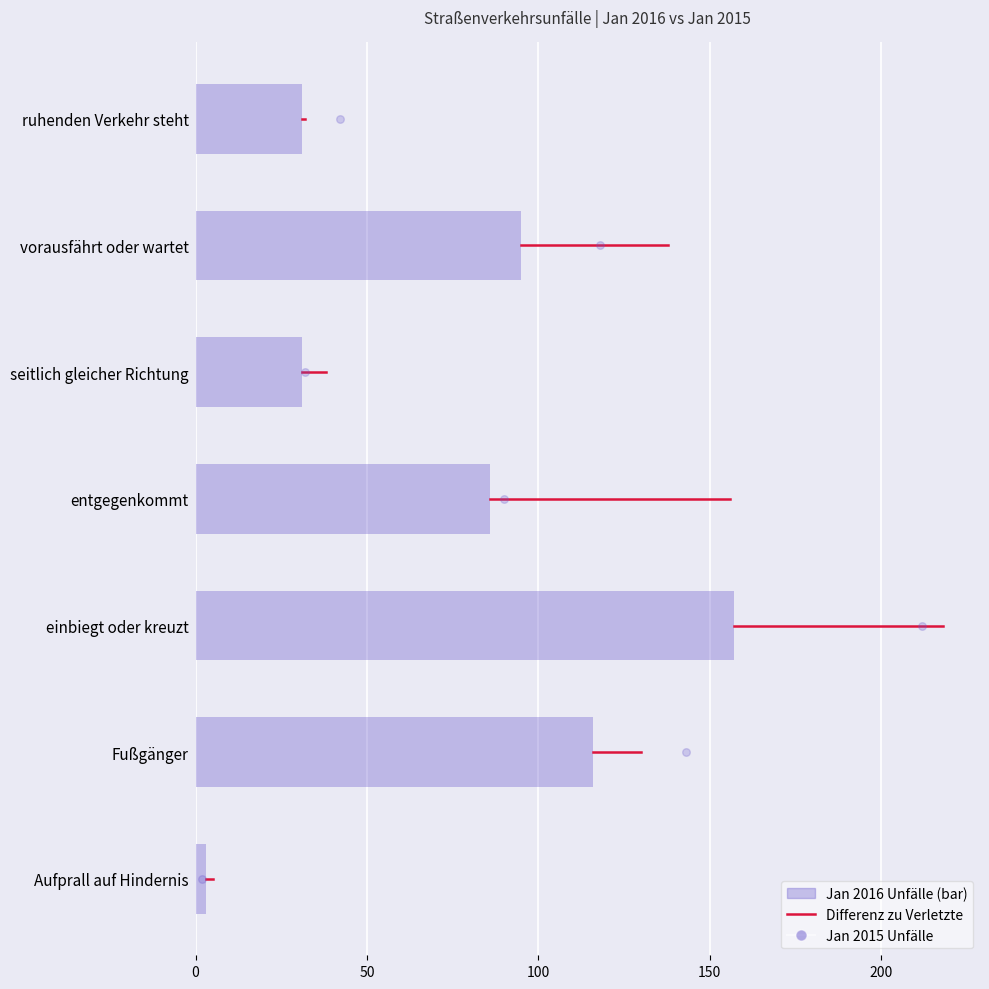

At how many categories does at least one series exceed 57?

4